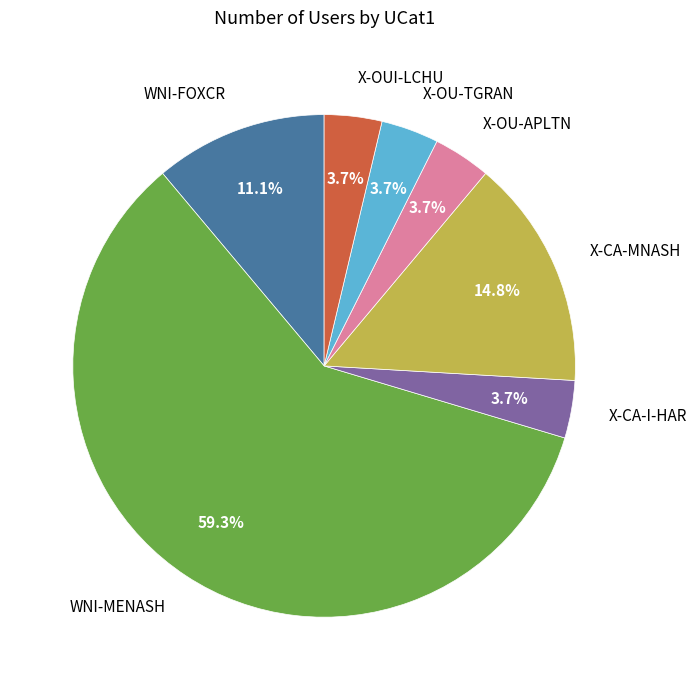

Is it true that X-OU-TGRAN is 4% of the pie?

True